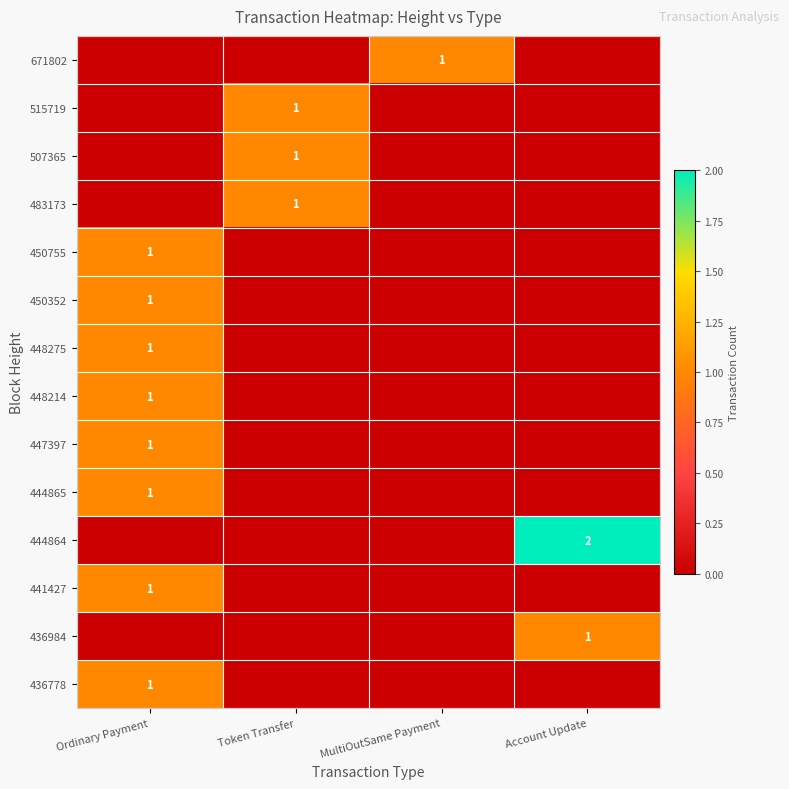

The value of 450352 at Ordinary Payment is 1. True or false?

True